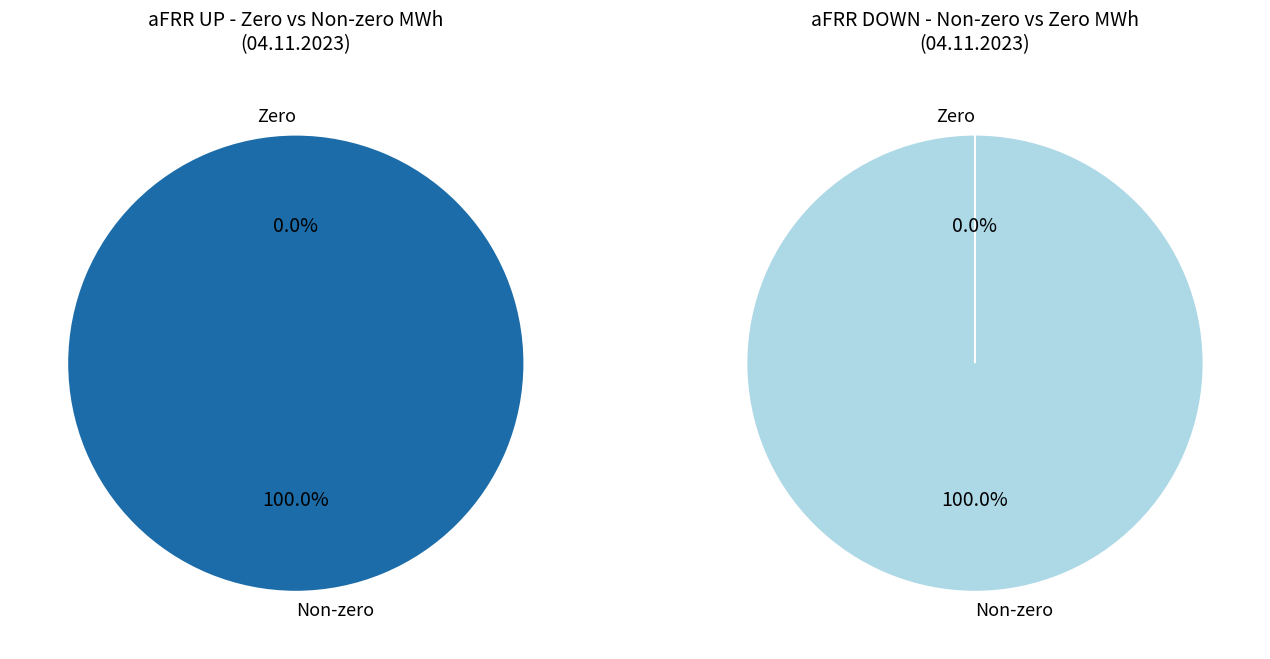

Is the sum of 0 and 26 greater than half?

No